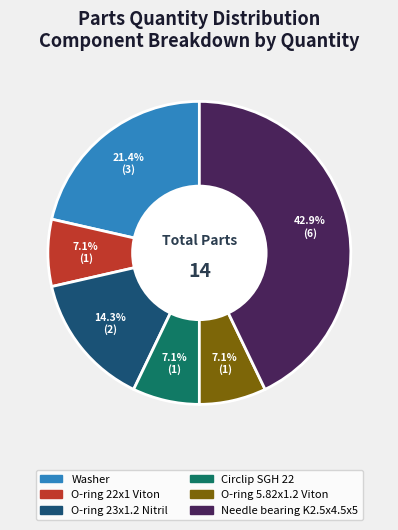

Does any single category account for the majority?

No